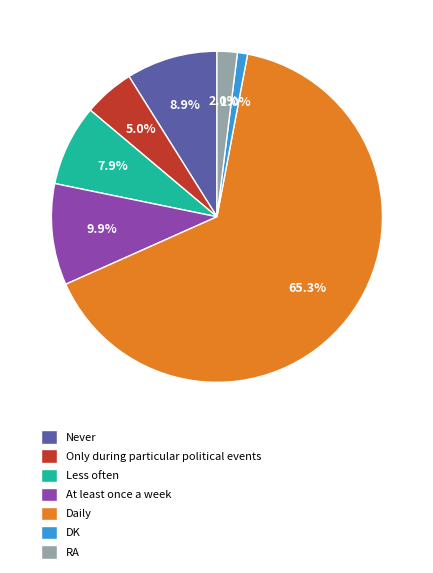

True or false: Daily accounts for 58% of the total.

False